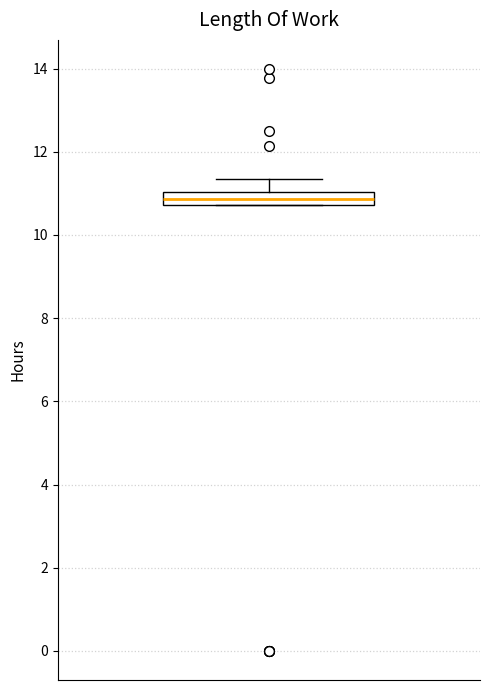

Read this box plot against the y-axis: the position of the median line, the range covered by the box, and the ends of both whiskers. The values are not printed on the chart, so give them approximately, as read against the axis.

median 10.8 (inside the box), box 10.8 to 11.0, whiskers 10.8 to 11.4